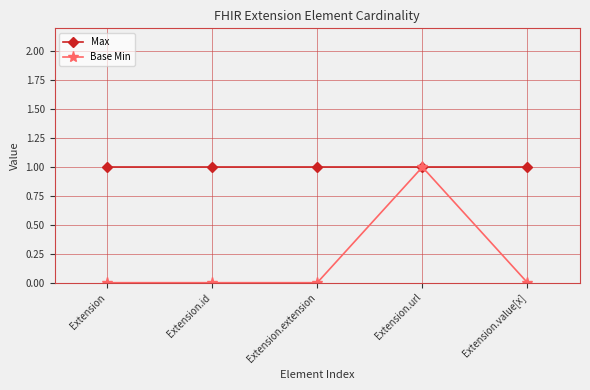

Is the value of Max at Extension.value[x] greater than the value of Base Min at Extension.value[x]?

Yes